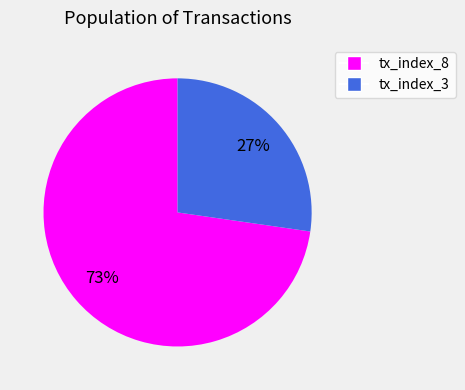

True or false: tx_index_8 accounts for 62% of the total.

False